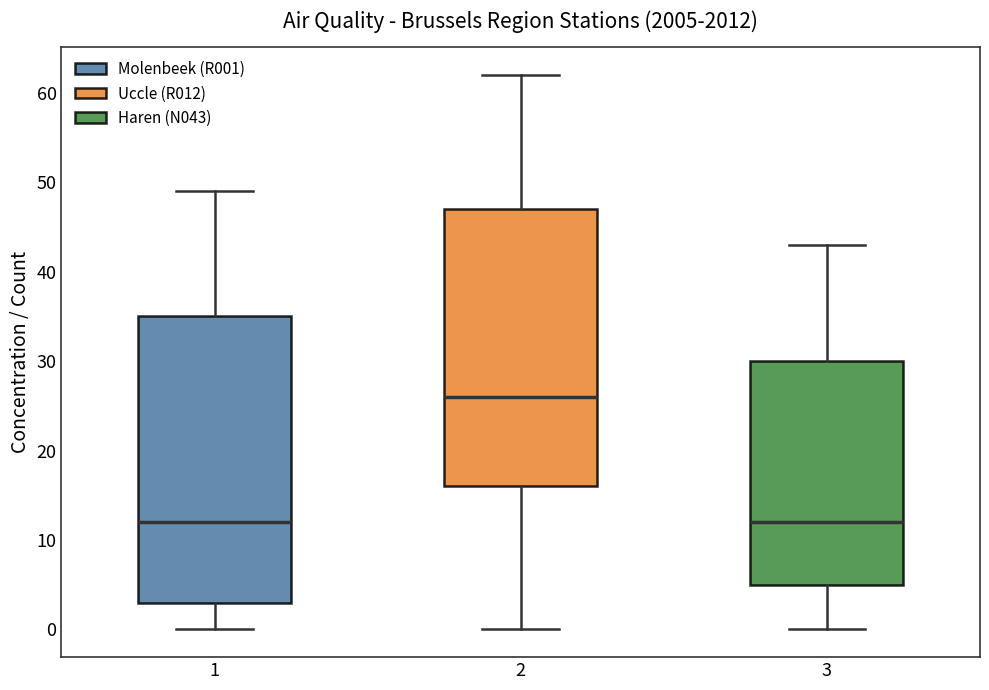

Reading left to right, transcribe this box plot: for each box, give where its median line is, the range the box spans, and where its two whiskers end, as read against the y-axis. The values are not printed on the chart, so give them approximately, as read against the axis.

1: median 12, box 3 to 35, whiskers 0 to 49
2: median 26, box 16 to 47, whiskers 0 to 62
3: median 12, box 5 to 30, whiskers 0 to 43